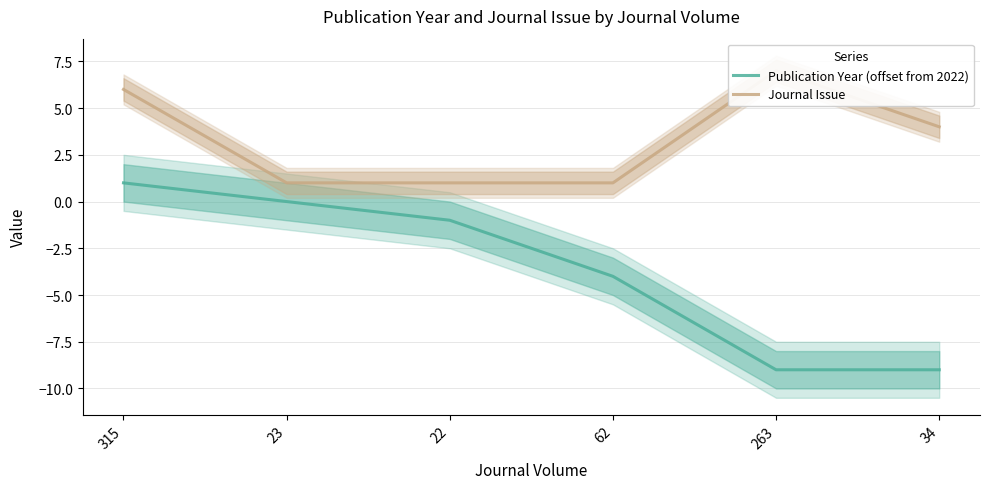

Reading right to left, transcribe all the data shown in this chart.

Publication Year (offset from 2022): -9	-9	-4	-1	0	1
Journal Issue: 4	7	1	1	1	6